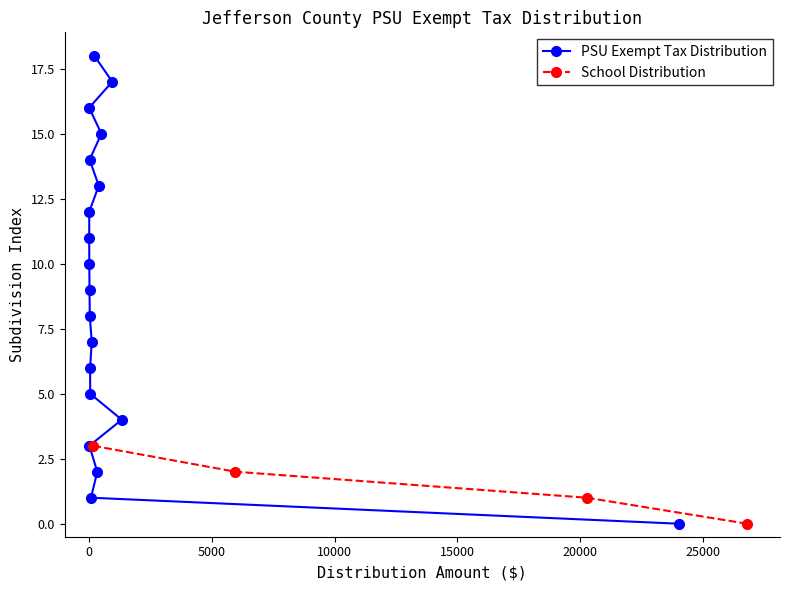

How many values in School Distribution are above zero?

3